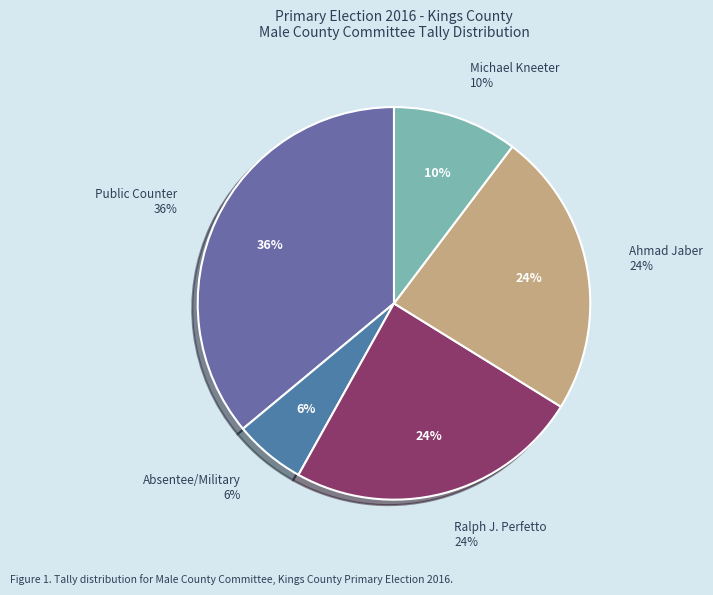

Combined, what portion of the pie is Ralph J. Perfetto and Michael Kneeter?

34.6%